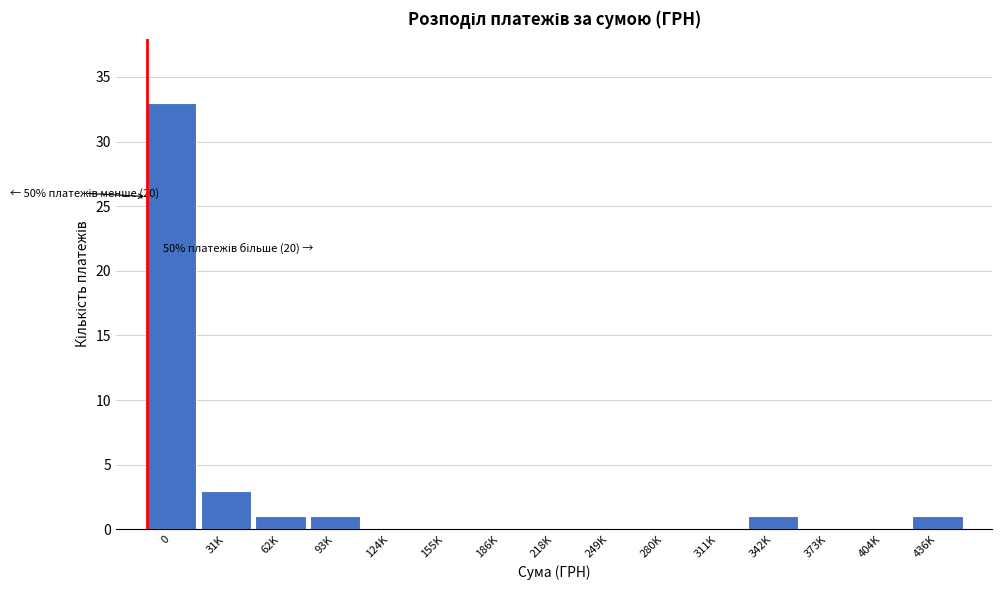

Reading right to left, transcribe all the data shown in this chart.

436K=1	404K=0	373K=0	342K=1	311K=0	280K=0	249K=0	218K=0	186K=0	155K=0	124K=0	93K=1	62K=1	31K=3	0=33